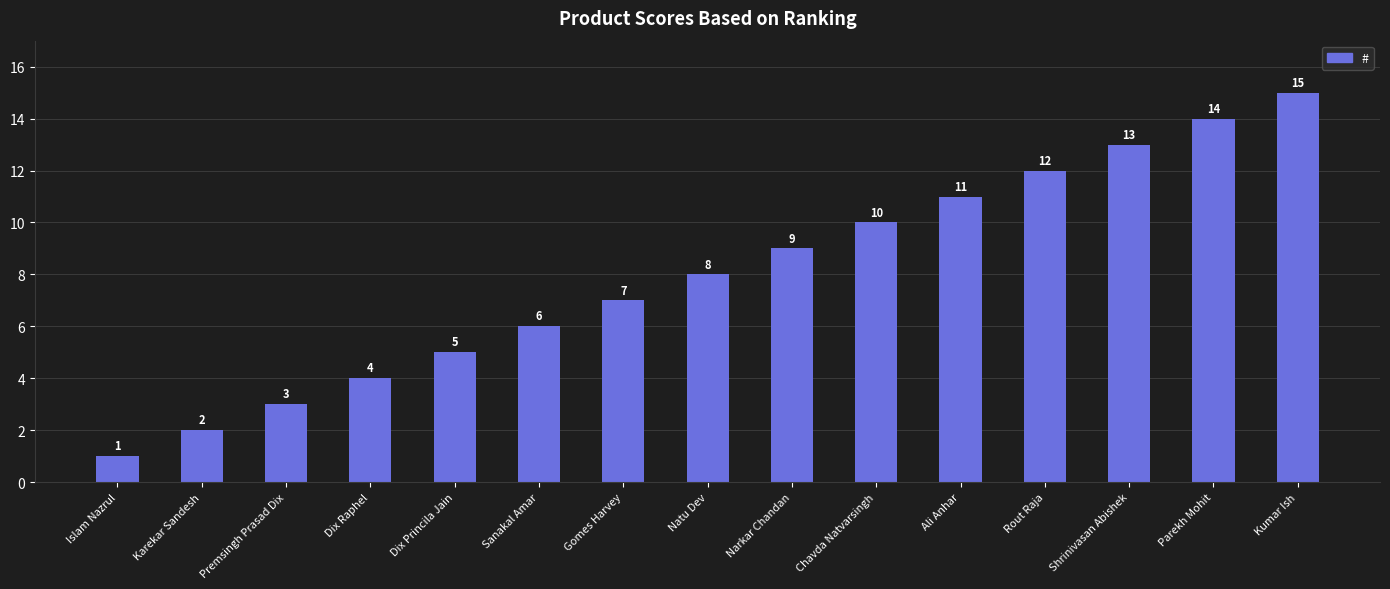

What position from the left is Shrinivasan Abishek?

13